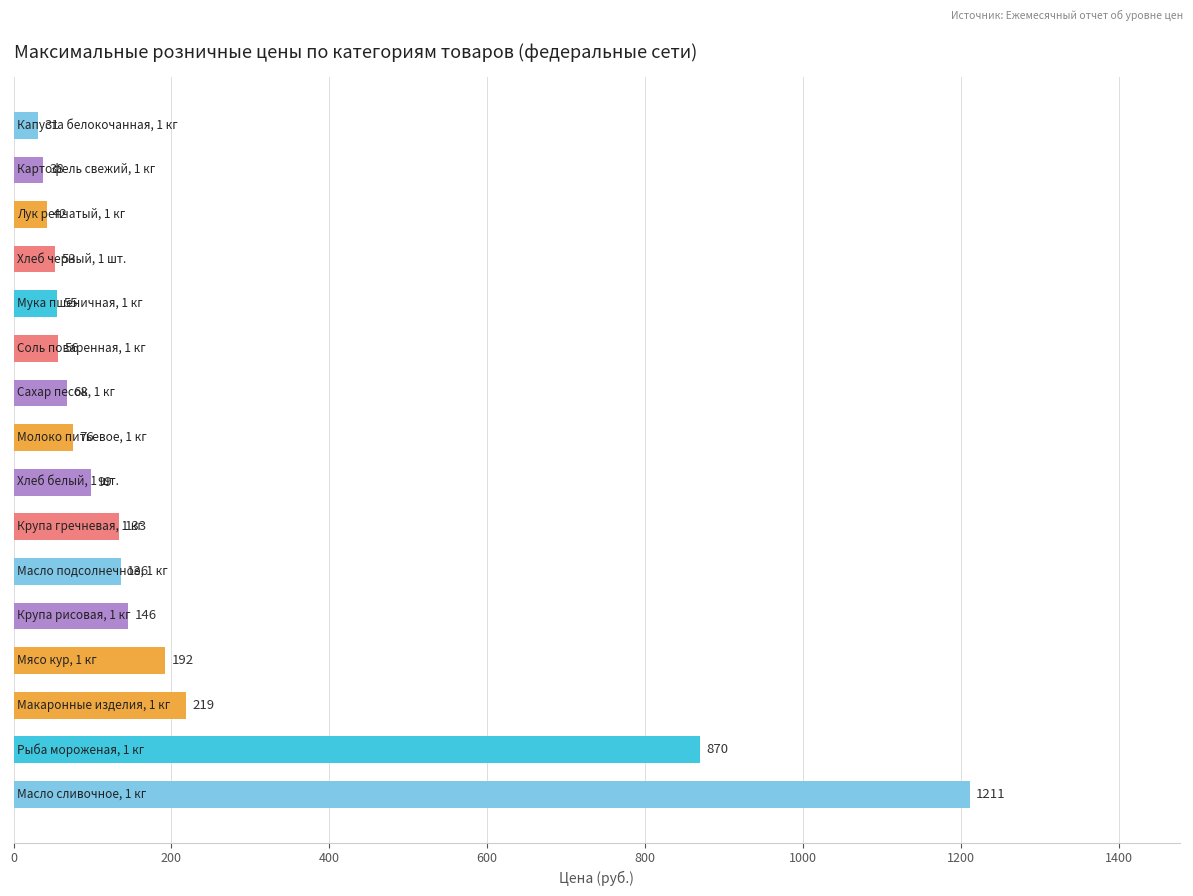

How many series are shown in this chart?

1